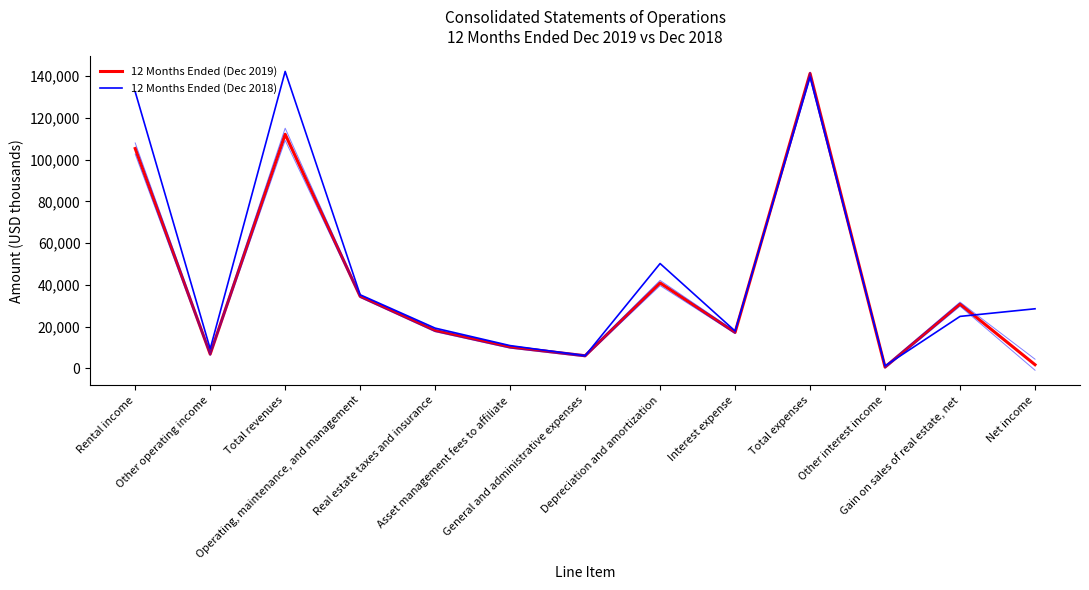

Is it true that 12 Months Ended (Dec 2019) equals 112112 at Total revenues?

True